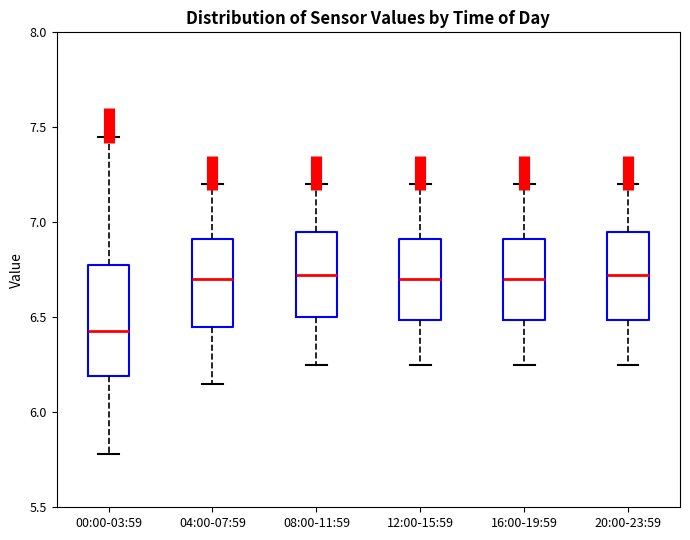

Where does the upper whisker of the box for 08:00-11:59 end on the y-axis? The values are not printed on the chart, so give them approximately, as read against the axis.

7.20